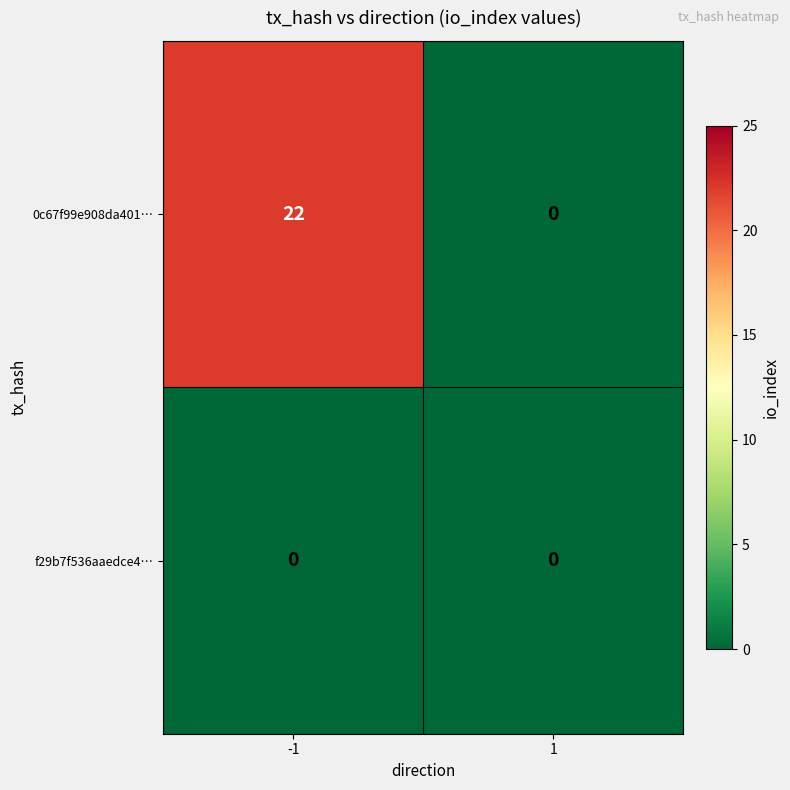

What is the total value across all series at -1?

22